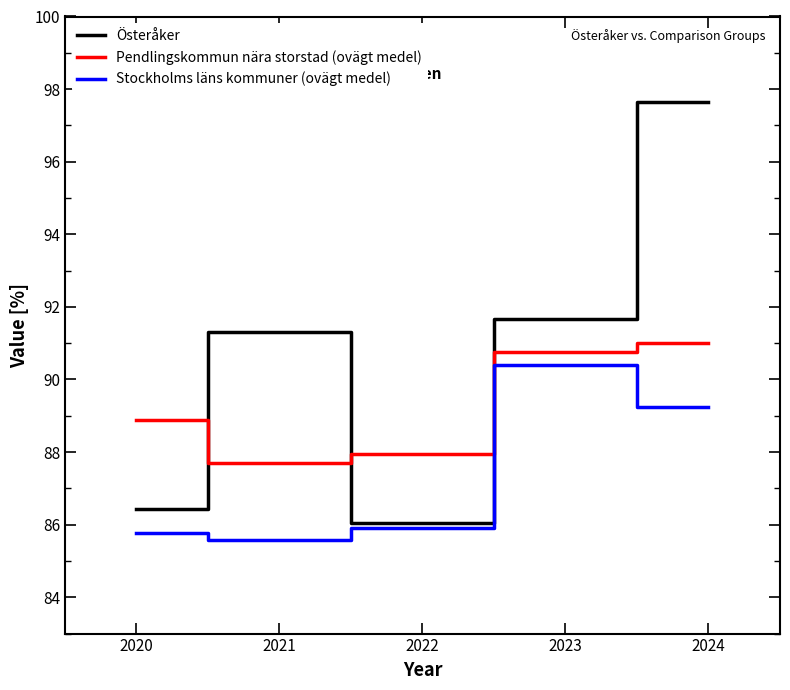

Is it true that Stockholms läns kommuner (ovägt medel) equals 17.8 at 2020?

False